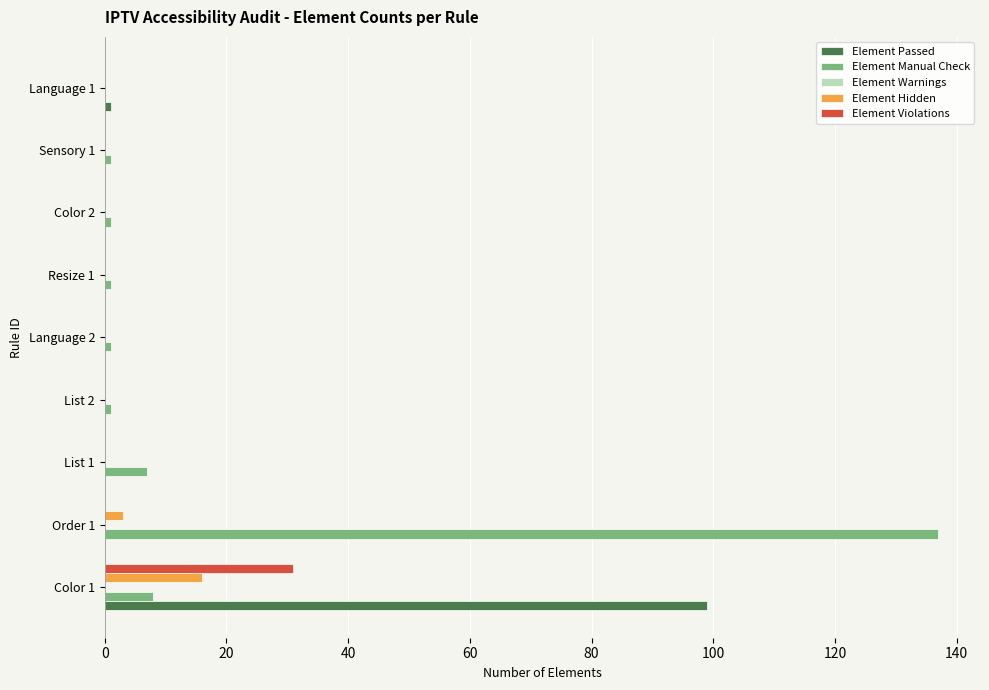

What is the highest value of the Element Violations series?

31